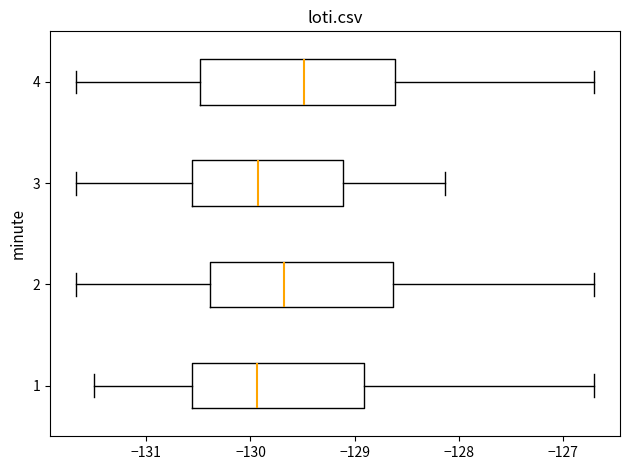

Which box is the widest, from its left edge to its right edge?

4